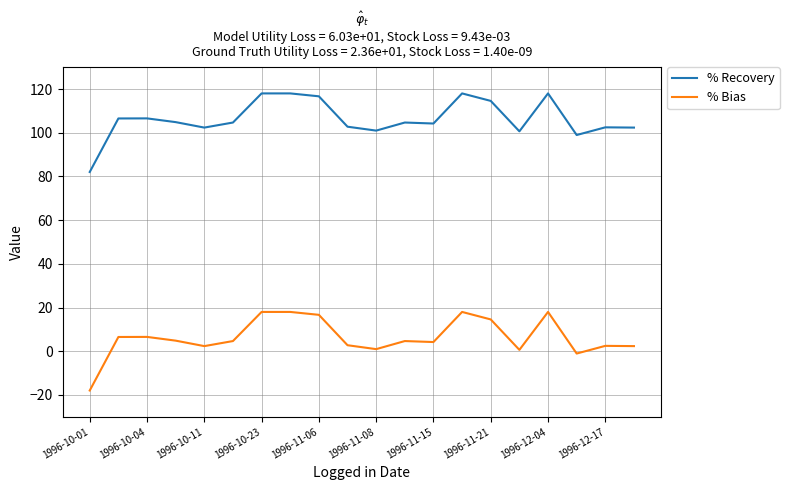

List the series in order of their peak value, highest first.

% Recovery, % Bias